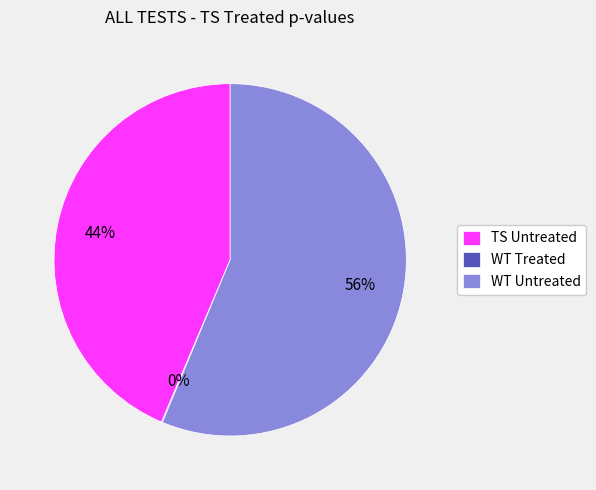

To the nearest percent, what is the difference between the largest and smallest slice percentages?

56%